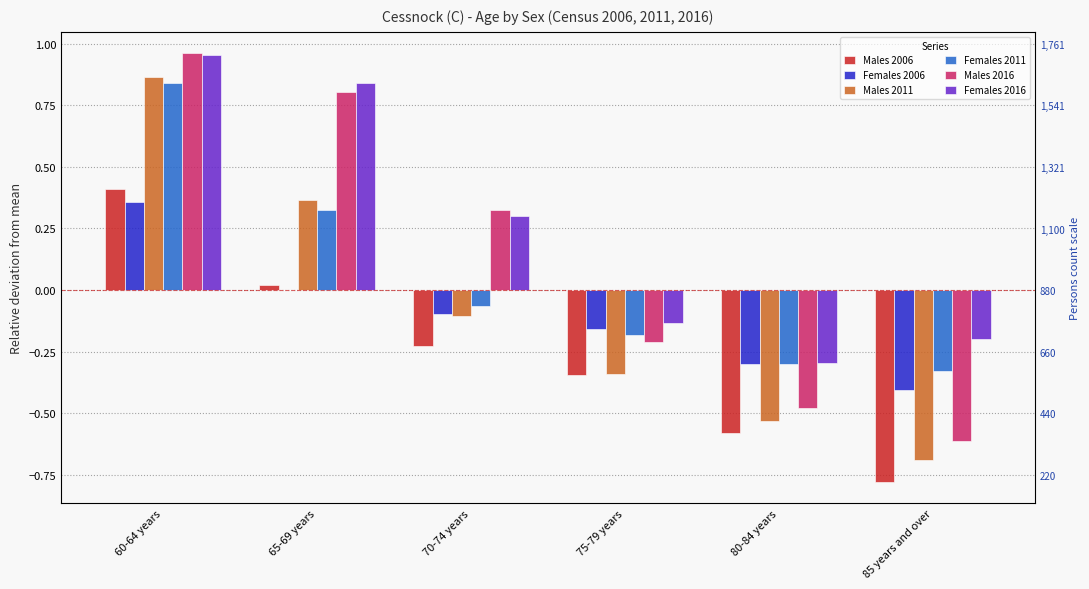

Reading right to left, transcribe all the data shown in this chart.

Males 2006: 85 years and over=-0.8	80-84 years=-0.6	75-79 years=-0.3	70-74 years=-0.2	65-69 years=0.0	60-64 years=0.4
Females 2006: 85 years and over=-0.4	80-84 years=-0.3	75-79 years=-0.2	70-74 years=-0.1	65-69 years=0.0	60-64 years=0.4
Males 2011: 85 years and over=-0.7	80-84 years=-0.5	75-79 years=-0.3	70-74 years=-0.1	65-69 years=0.4	60-64 years=0.9
Females 2011: 85 years and over=-0.3	80-84 years=-0.3	75-79 years=-0.2	70-74 years=-0.1	65-69 years=0.3	60-64 years=0.8
Males 2016: 85 years and over=-0.6	80-84 years=-0.5	75-79 years=-0.2	70-74 years=0.3	65-69 years=0.8	60-64 years=1.0
Females 2016: 85 years and over=-0.2	80-84 years=-0.3	75-79 years=-0.1	70-74 years=0.3	65-69 years=0.8	60-64 years=1.0